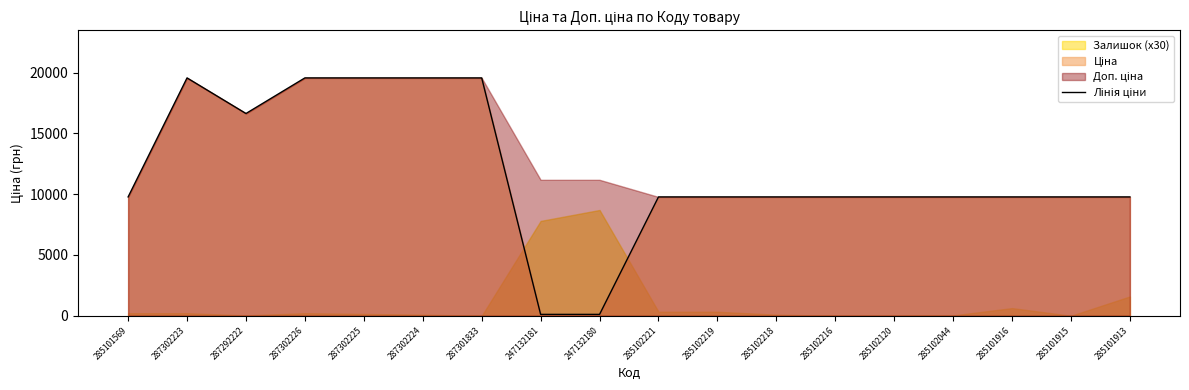

The value at 287302224 is 26233.8. True or false?

False